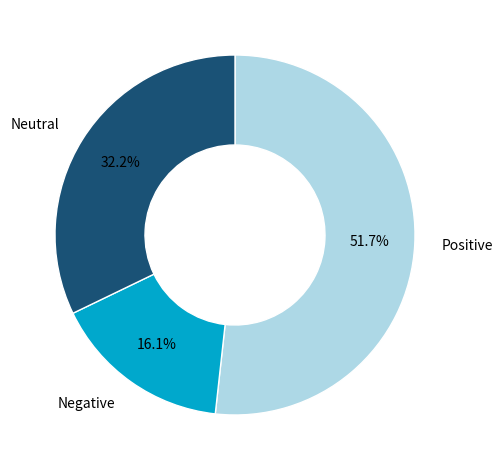

Rank the categories by value from highest to lowest.

Positive, Neutral, Negative